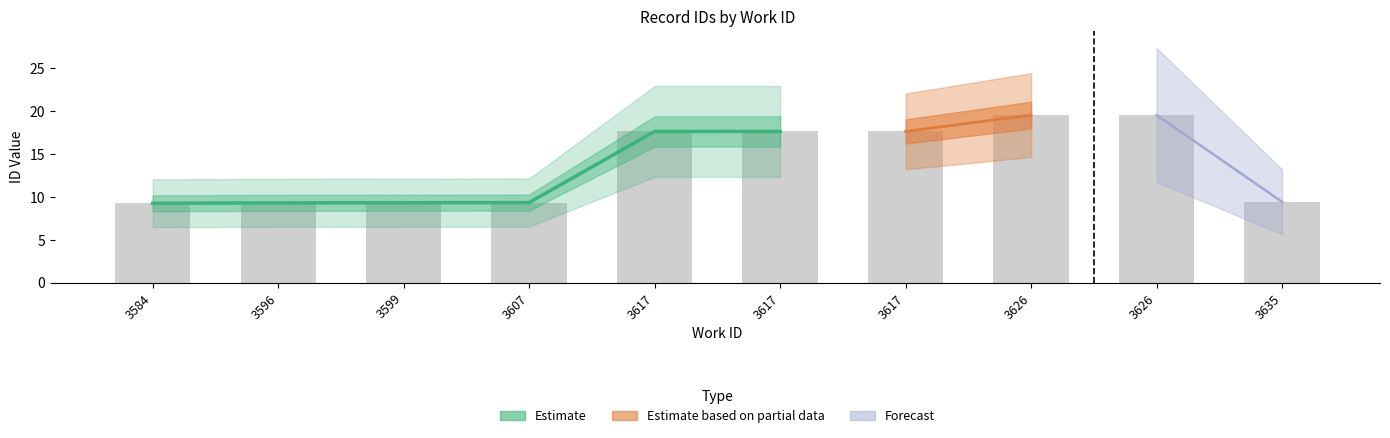

What is the sum of the values at 3626 and 3635?

29.0